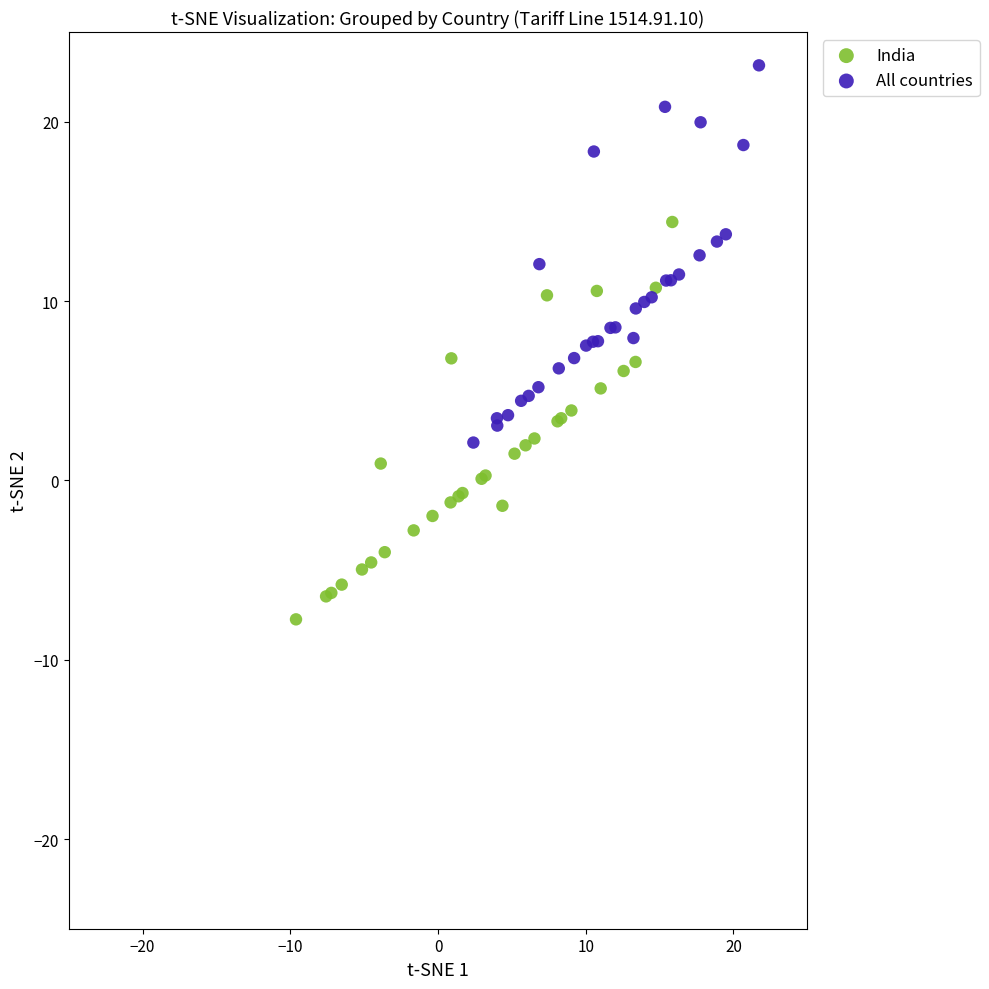

Which series has the largest Y range (max minus min)?

India